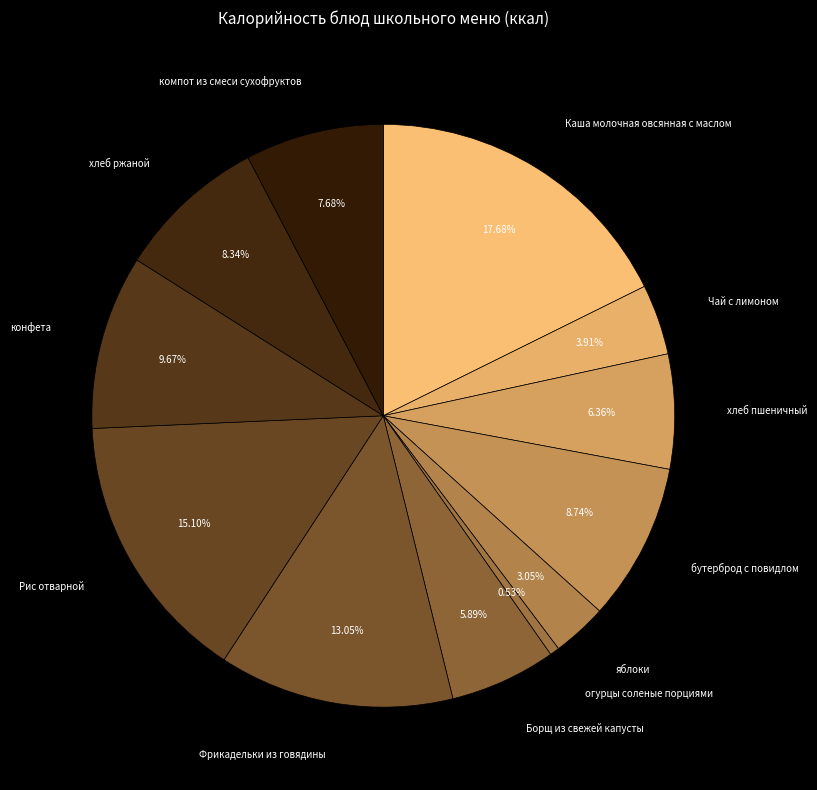

To the nearest percent, what is the average slice percentage?

8%